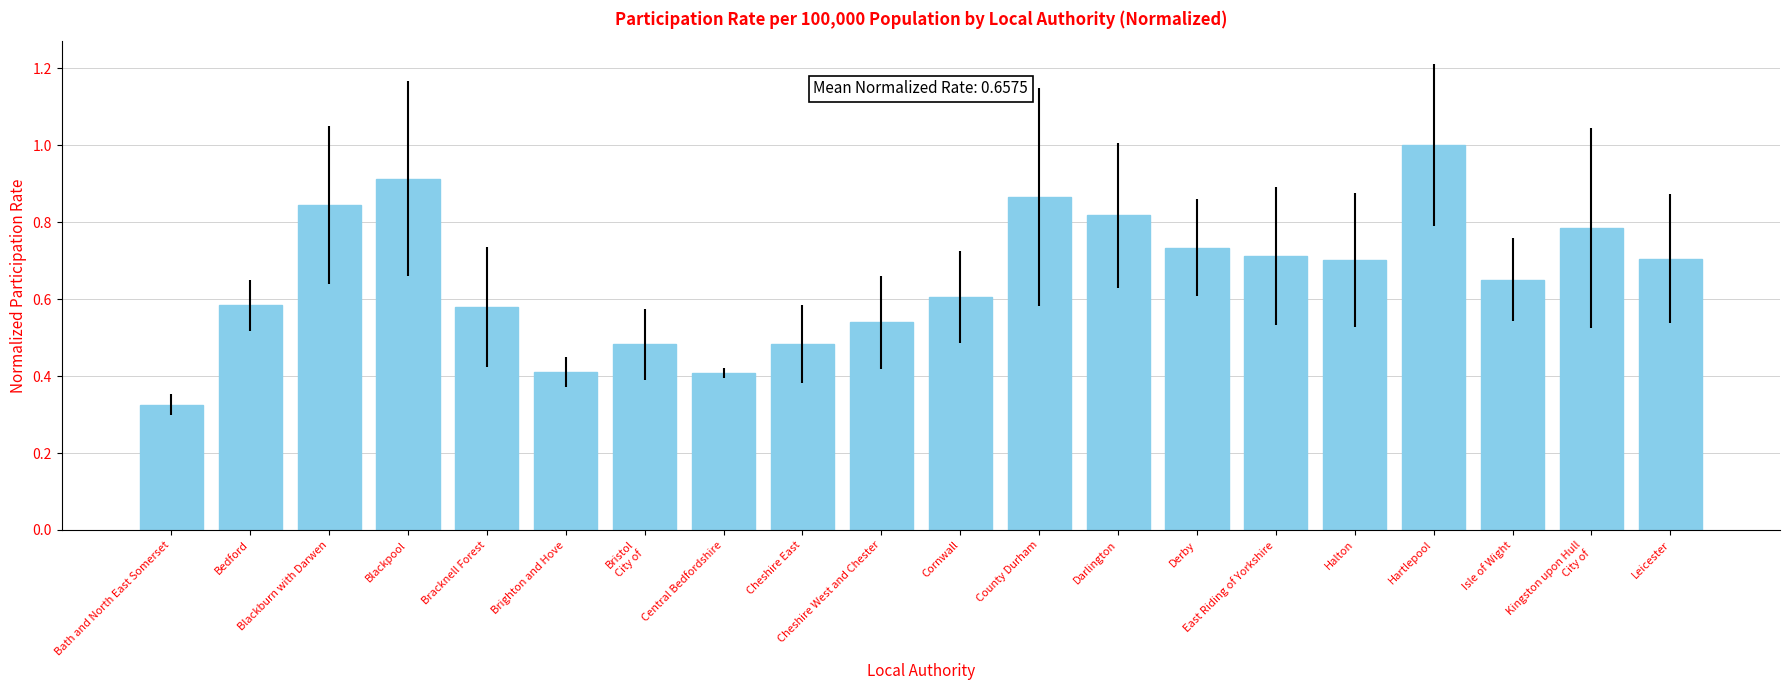

What is the difference between the values at Derby and Kingston upon Hull
City of?

0.1